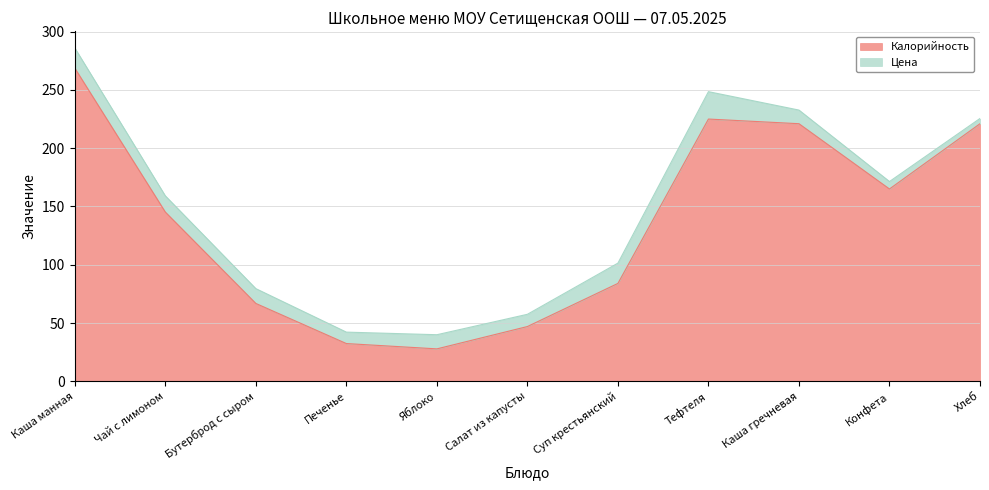

Which category has the highest value across all series?

Каша манная